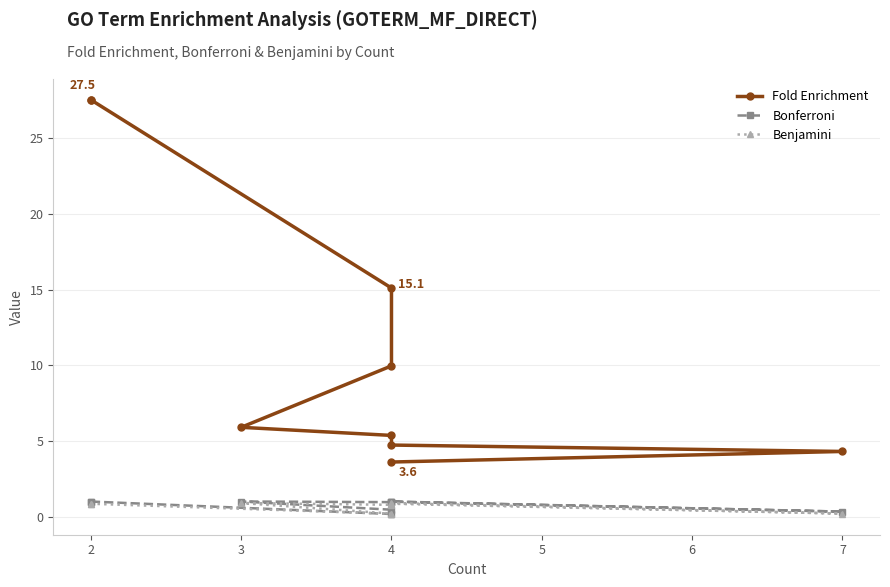

What is the greatest value displayed?

27.5